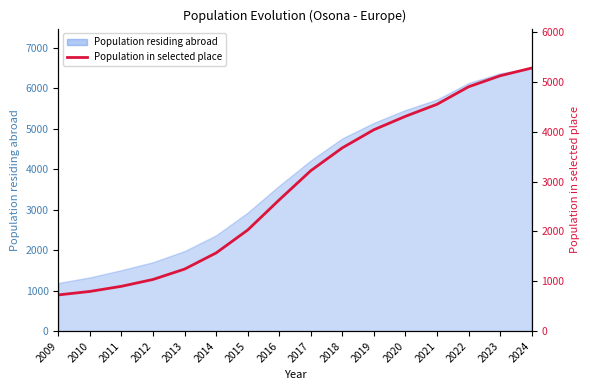

Reading left to right, what are all the values shown in this chart?

726	796	899	1036	1244	1568	2027	2632	3217	3675	4038	4307	4548	4899	5120	5275